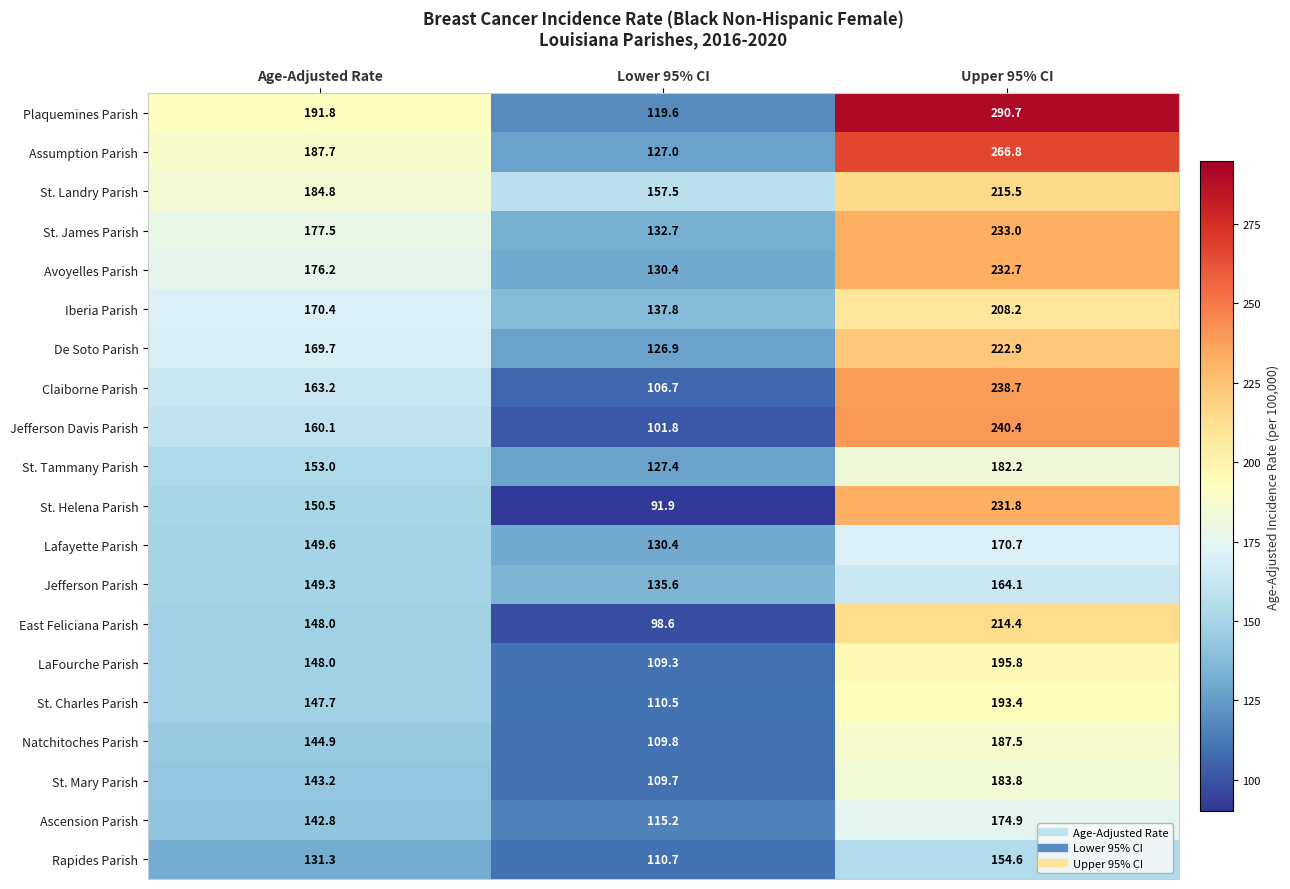

What is the difference between the St. Landry Parish values at Upper 95% CI and Lower 95% CI?

58.0